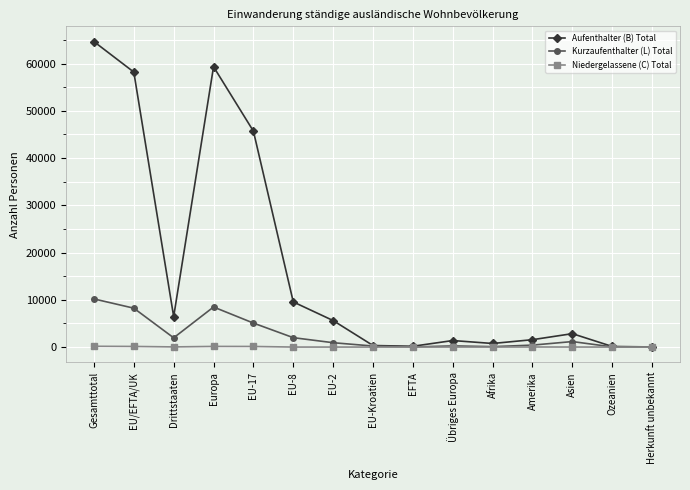

What is the label of the 14th point from the left?

Ozeanien